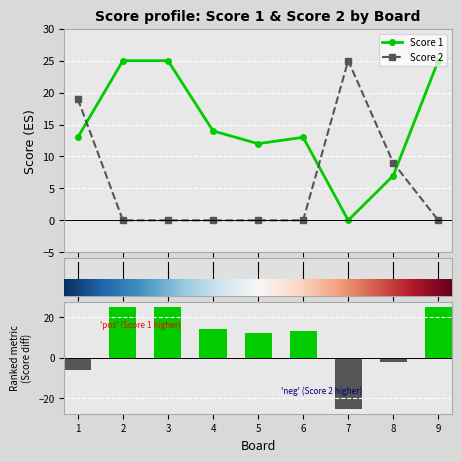

Which series has the largest total across all categories?

Score 1